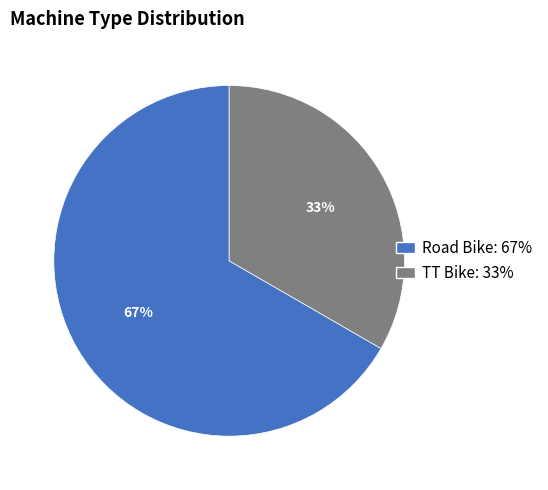

Is there any slice that represents more than half of the pie?

Yes